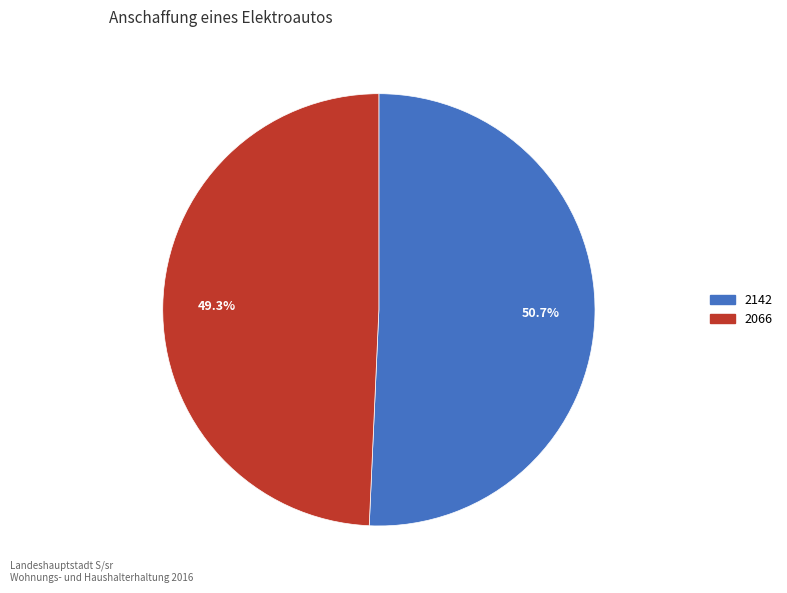

How much of the chart is everything except 2066?

50.7%